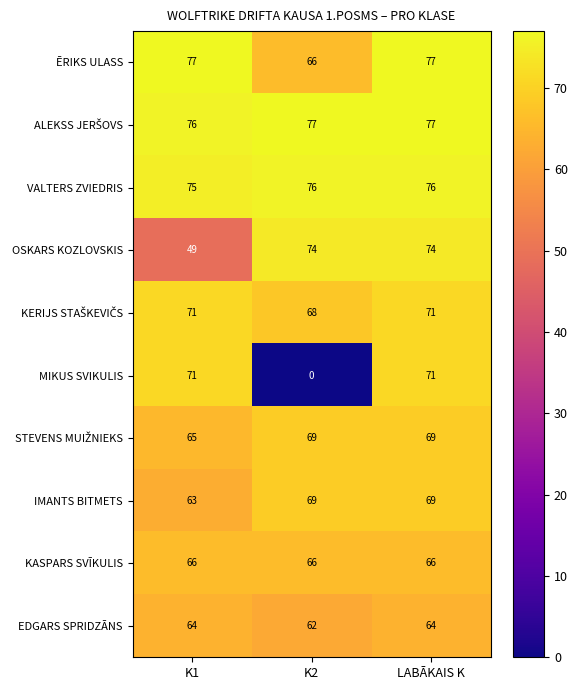

How many MIKUS SVIKULIS values are between 0 and 71?

3